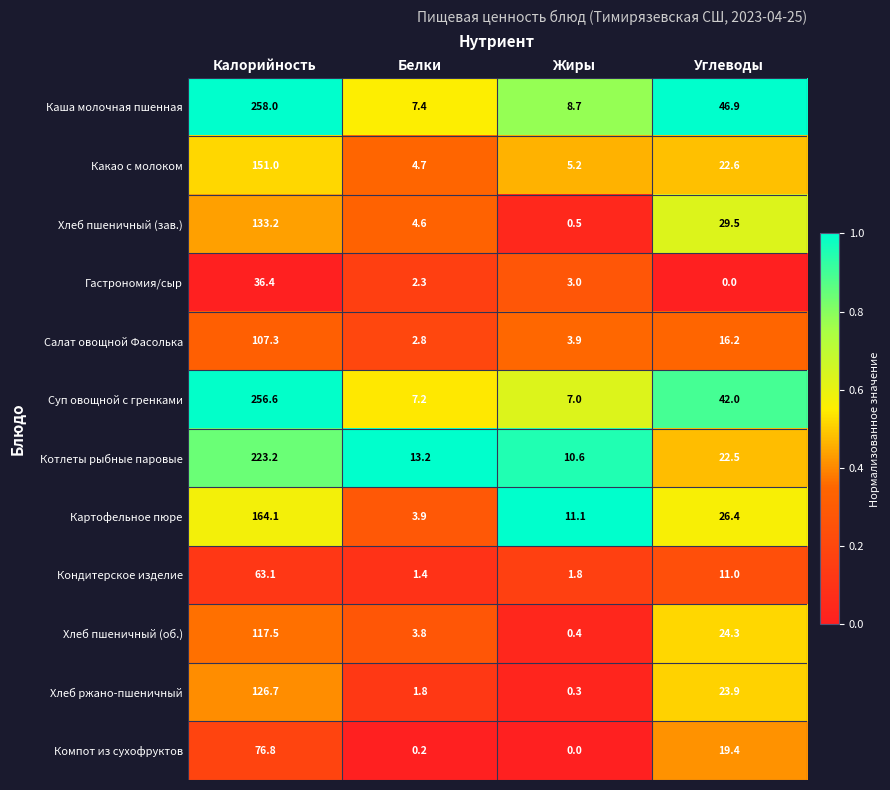

At Белки, list the series in order from smallest to largest.

Компот из сухофруктов, Кондитерское изделие, Хлеб ржано-пшеничный, Гастрономия/сыр, Салат овощной Фасолька, Хлеб пшеничный (об.), Картофельное пюре, Хлеб пшеничный (зав.), Какао с молоком, Суп овощной с гренками, Каша молочная пшенная, Котлеты рыбные паровые